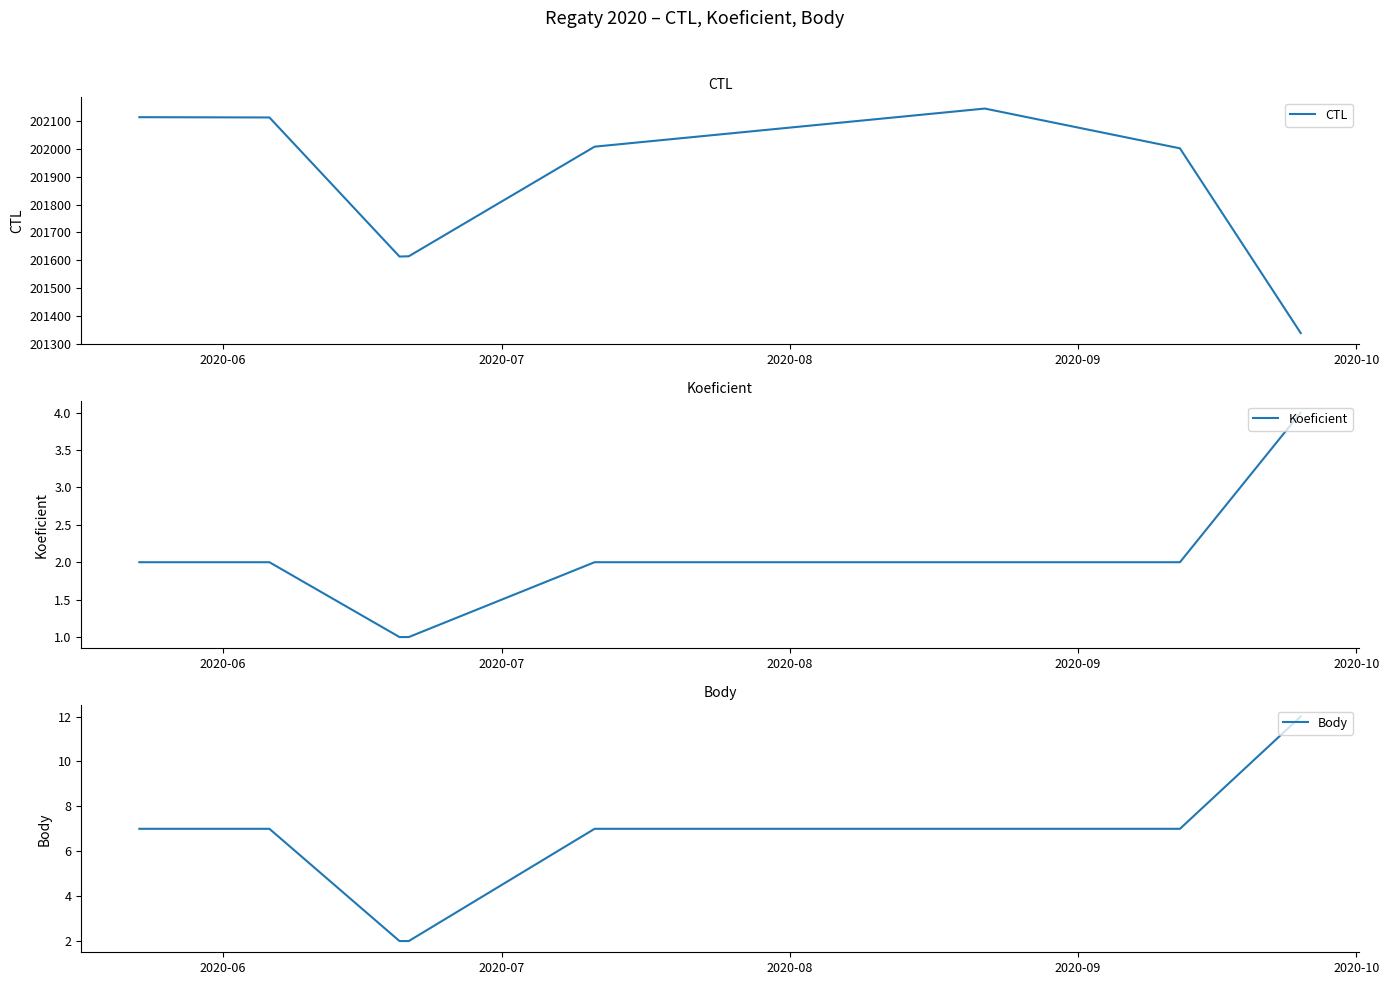

What is the maximum value for CTL?

202145